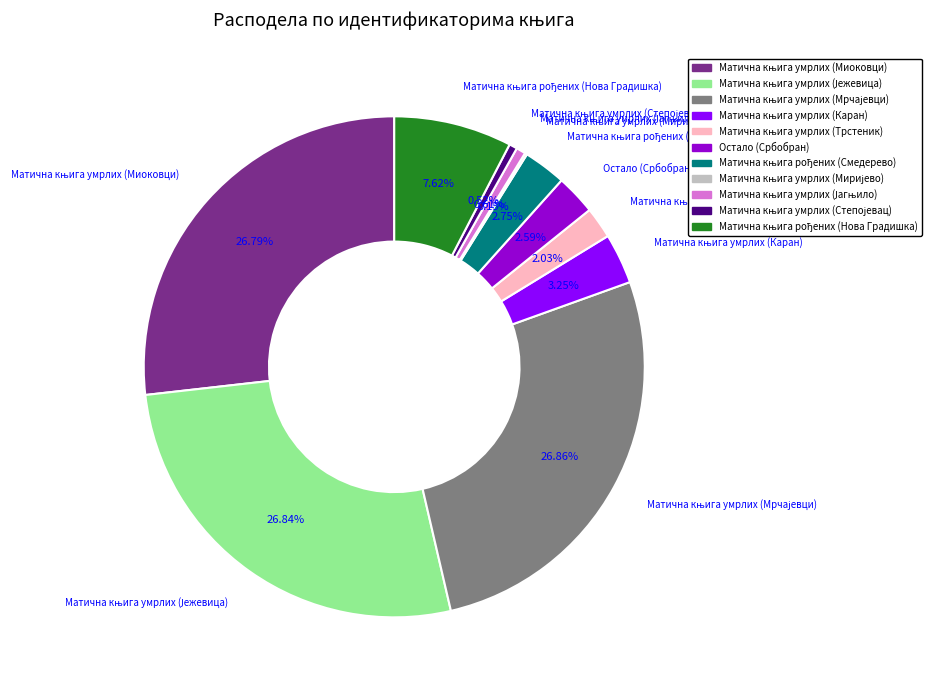

Does Остало (Србобран) represent more than half of the total?

No